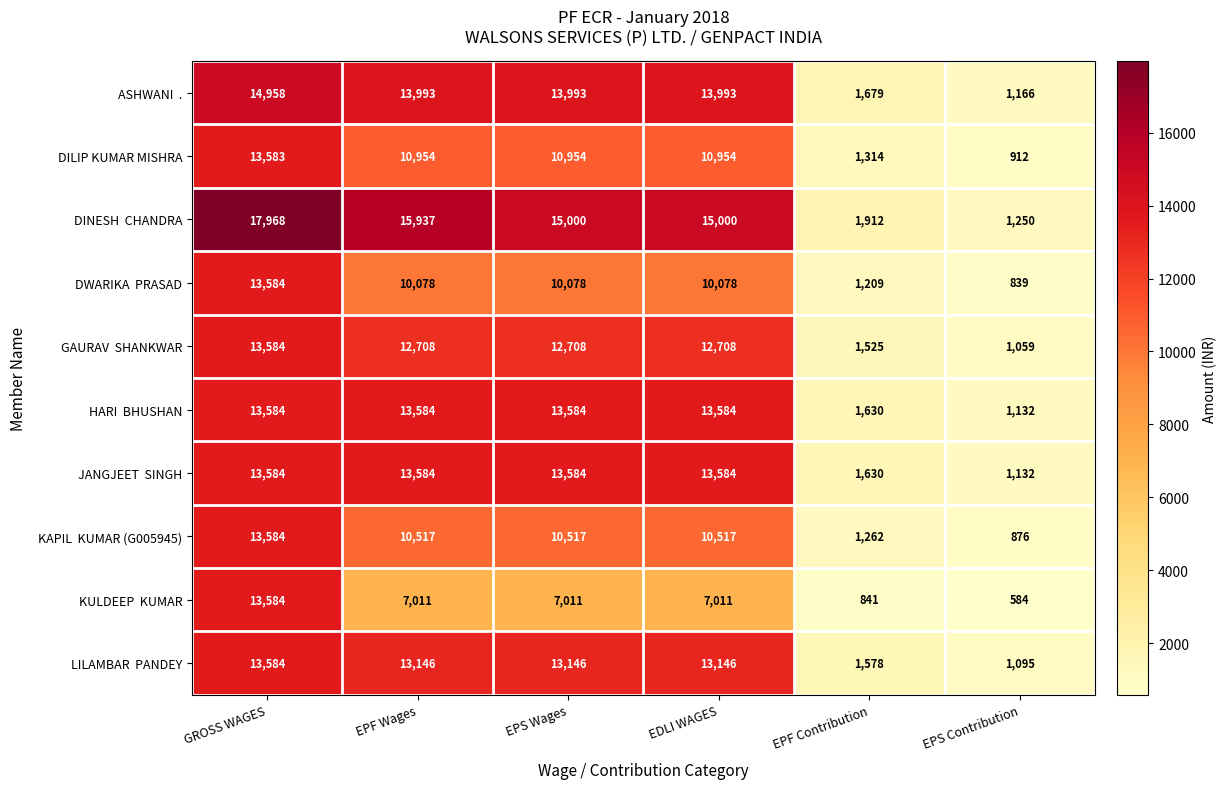

What is the difference between the second highest and second lowest values in the DILIP KUMAR MISHRA series?

9640